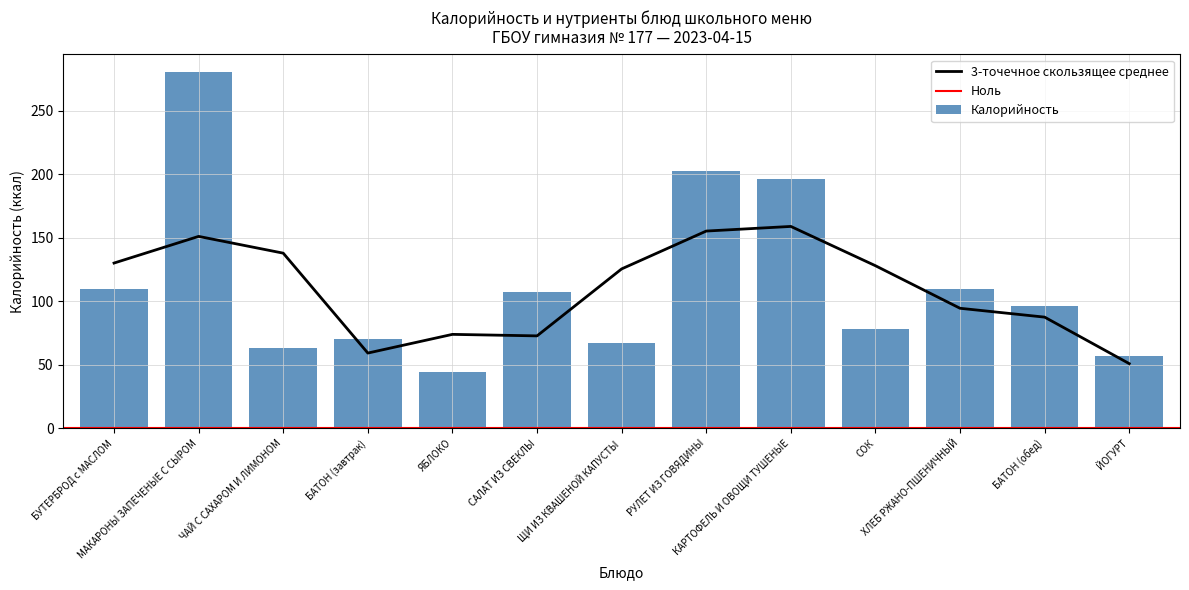

What is the lowest value of the 3-точечное скользящее среднее series?

50.9